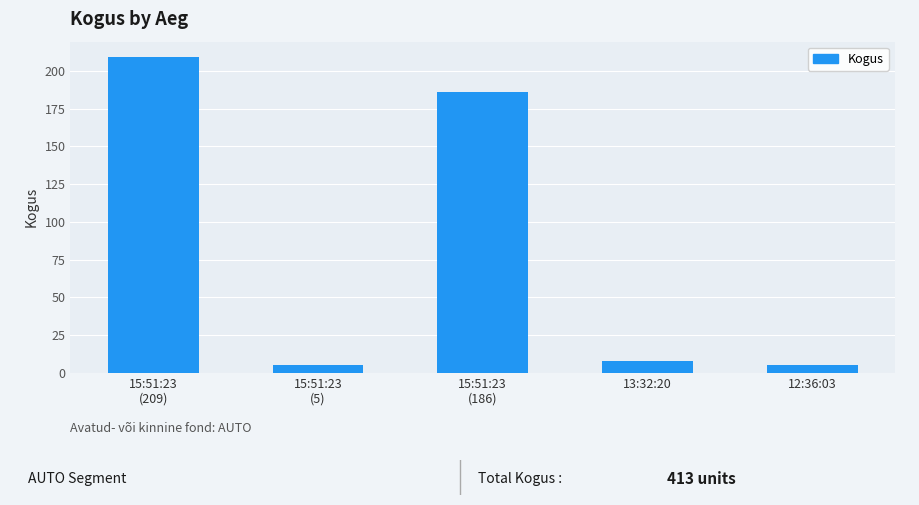

What is the change in value from 15:51:23
(209) to 13:32:20?

-201